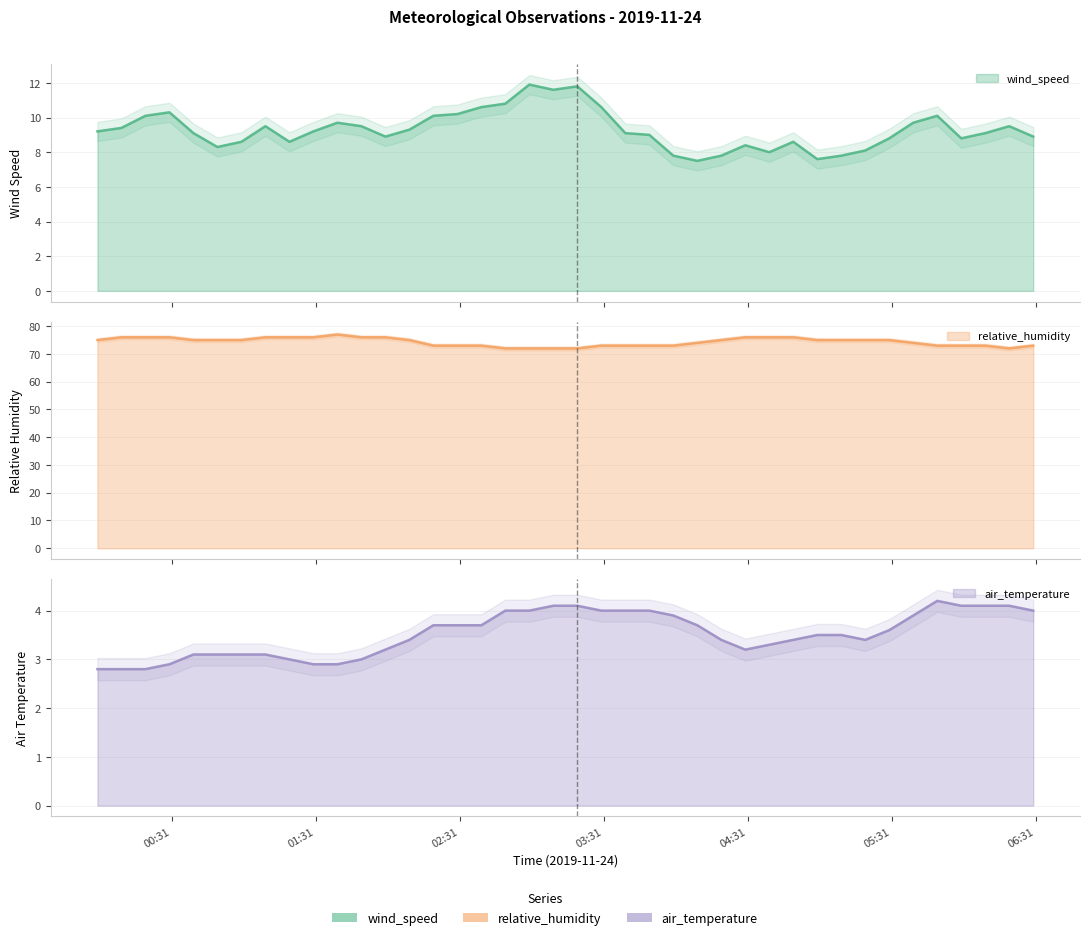

True or false: wind_speed and relative_humidity cross at least once.

False